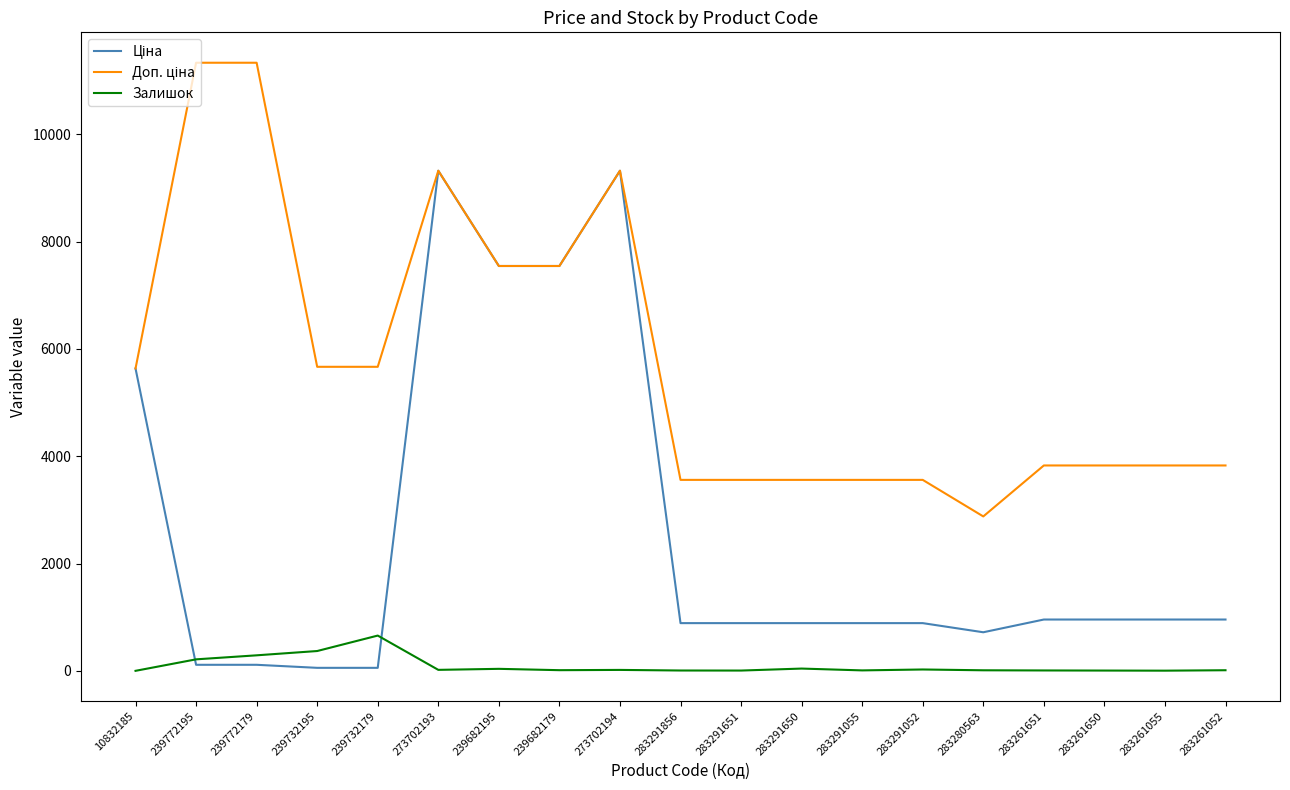

What is the maximum value shown in the chart?

11334.0